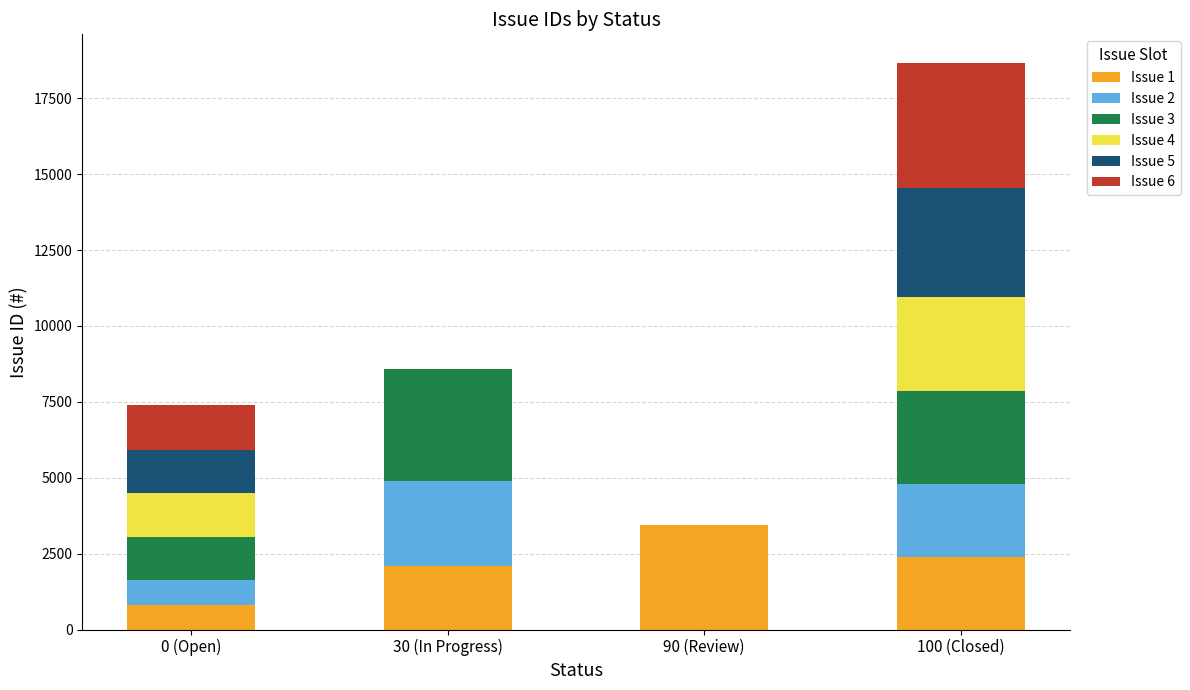

Reading left to right, list the values for the Issue 1 series.

0 (Open)=817	30 (In Progress)=2084	90 (Review)=3438	100 (Closed)=2375